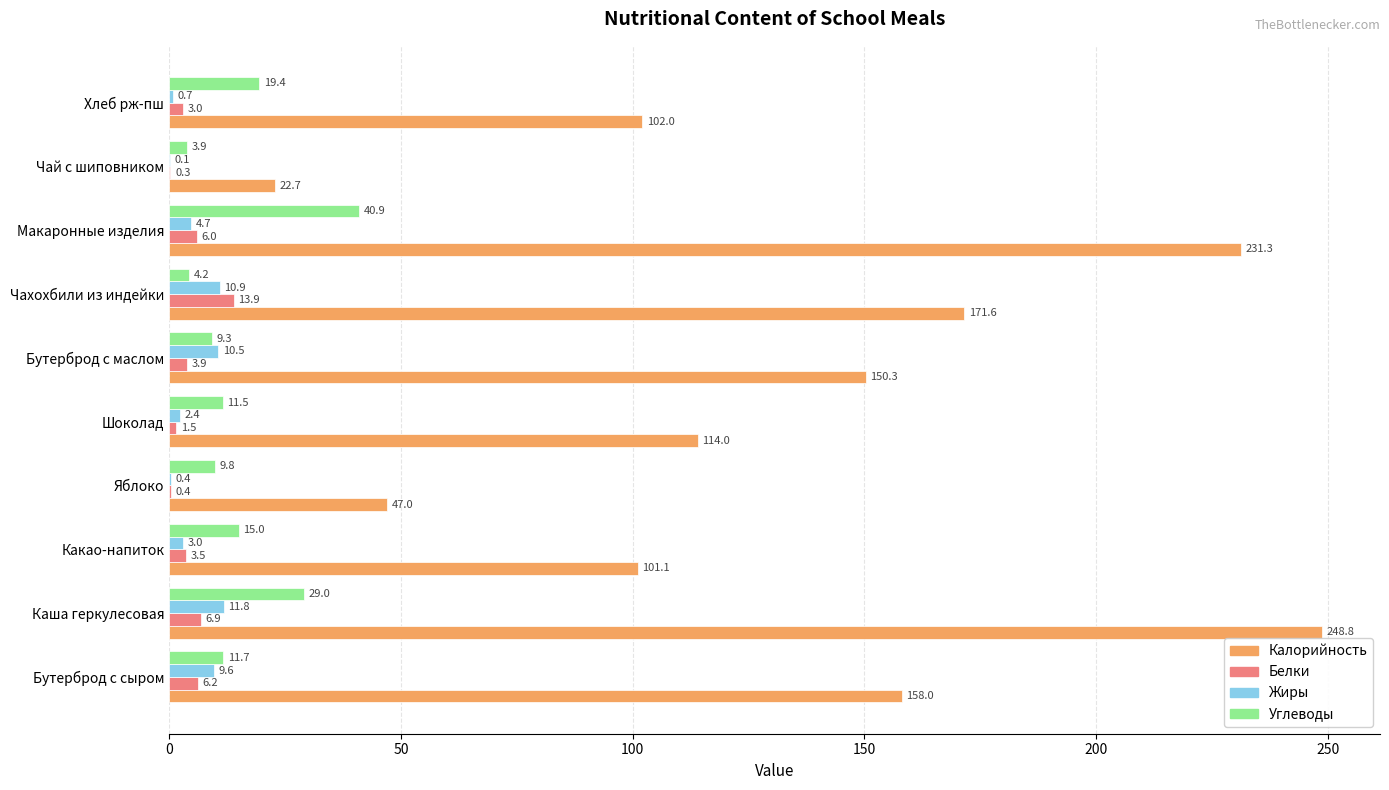

What is the total value across all series at Чай с шиповником?

27.0